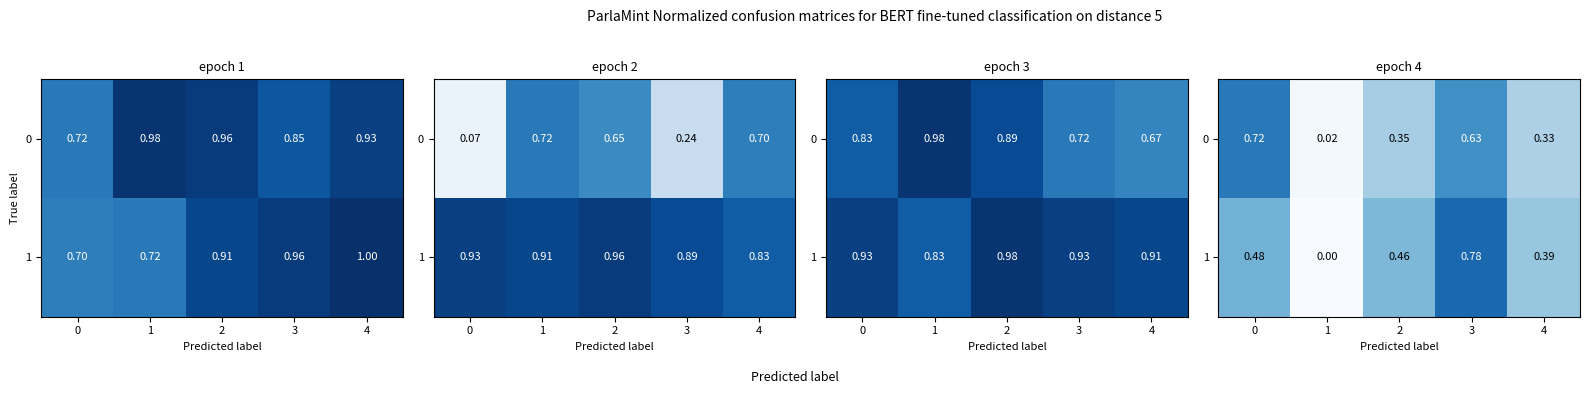

Which has a higher value, 1 or 3?

3